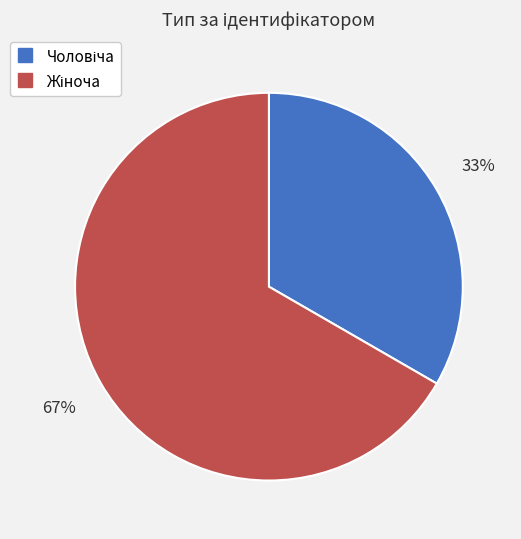

To the nearest percent, what is the average slice percentage?

50%